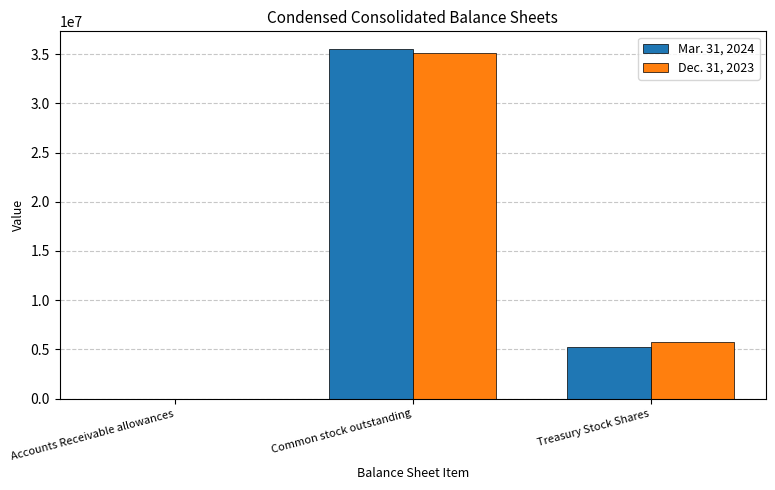

At which category is the sum across all series the highest?

Common stock outstanding